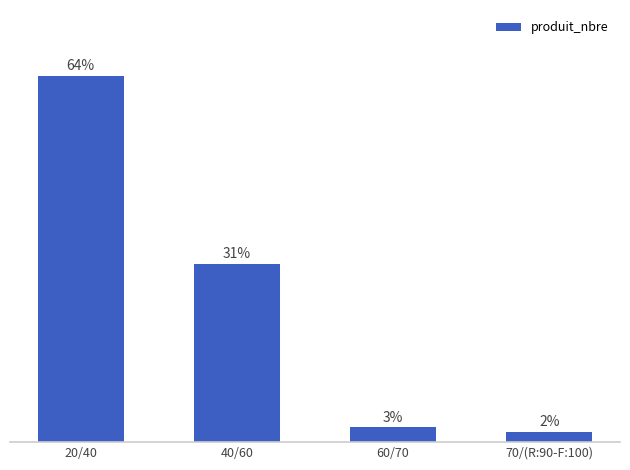

Does the chart contain stacked bars?

No